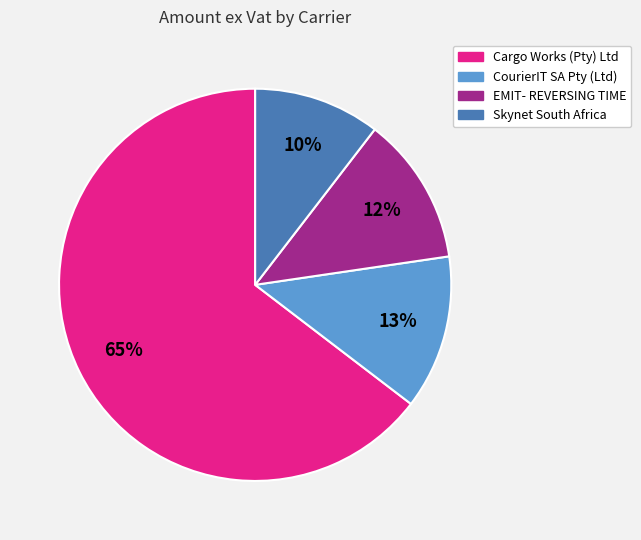

To the nearest percent, what is the average slice percentage?

25%